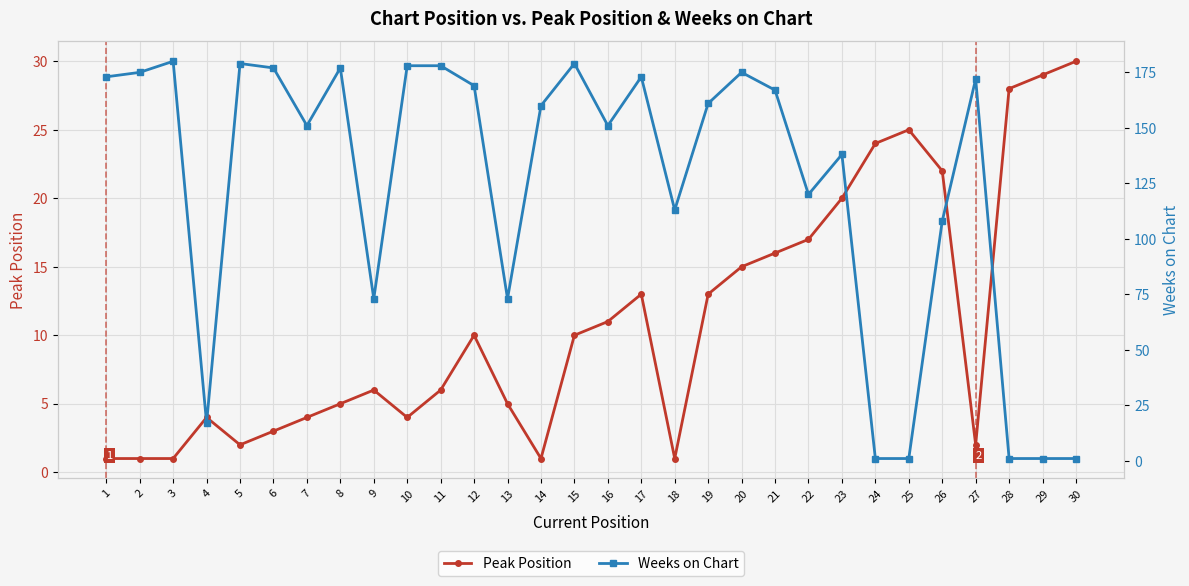

What is the maximum value shown in the chart?

180